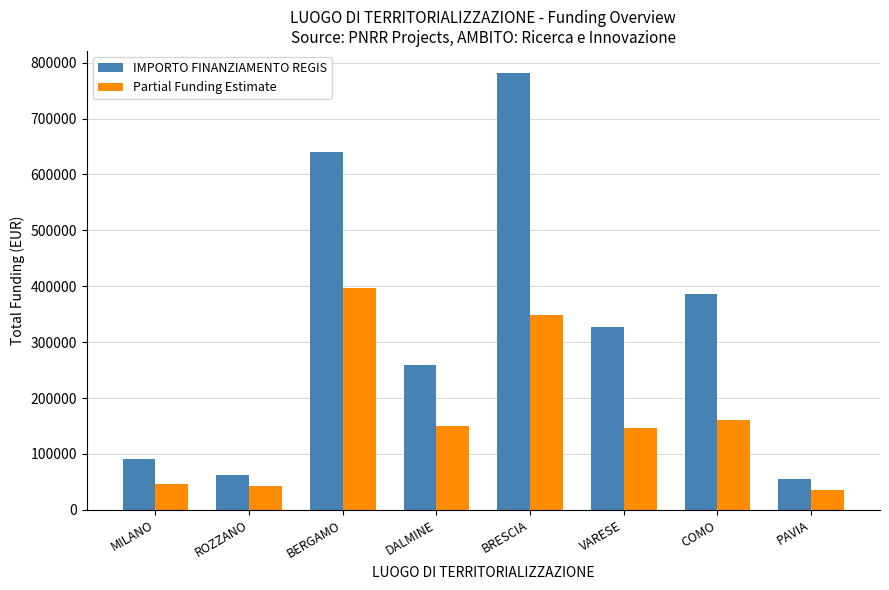

At MILANO, list the series in order from largest to smallest.

IMPORTO FINANZIAMENTO REGIS, Partial Funding Estimate